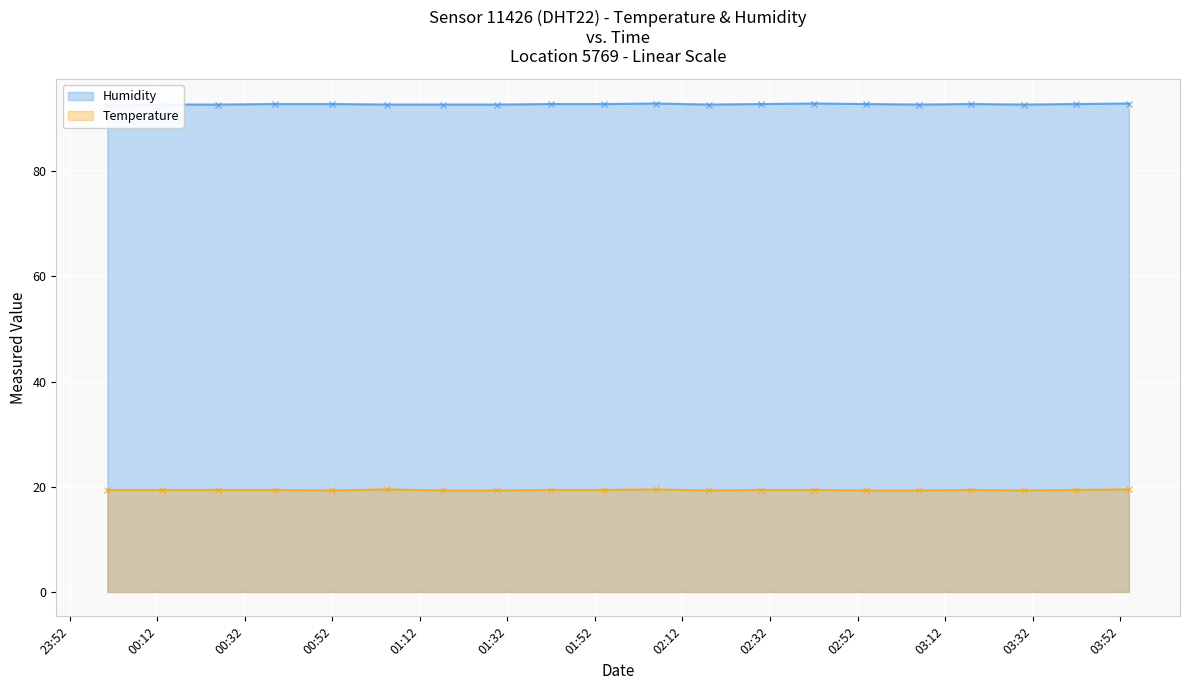

True or false: Humidity and Temperature intersect in this chart.

False